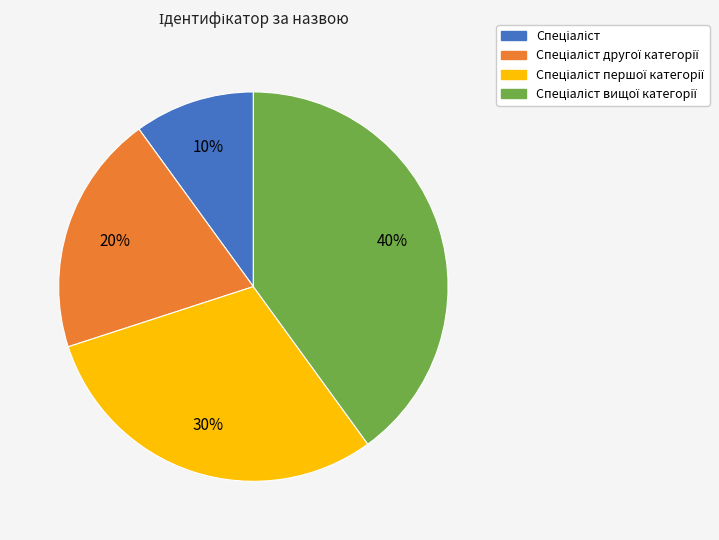

Is there a majority slice in this chart?

No